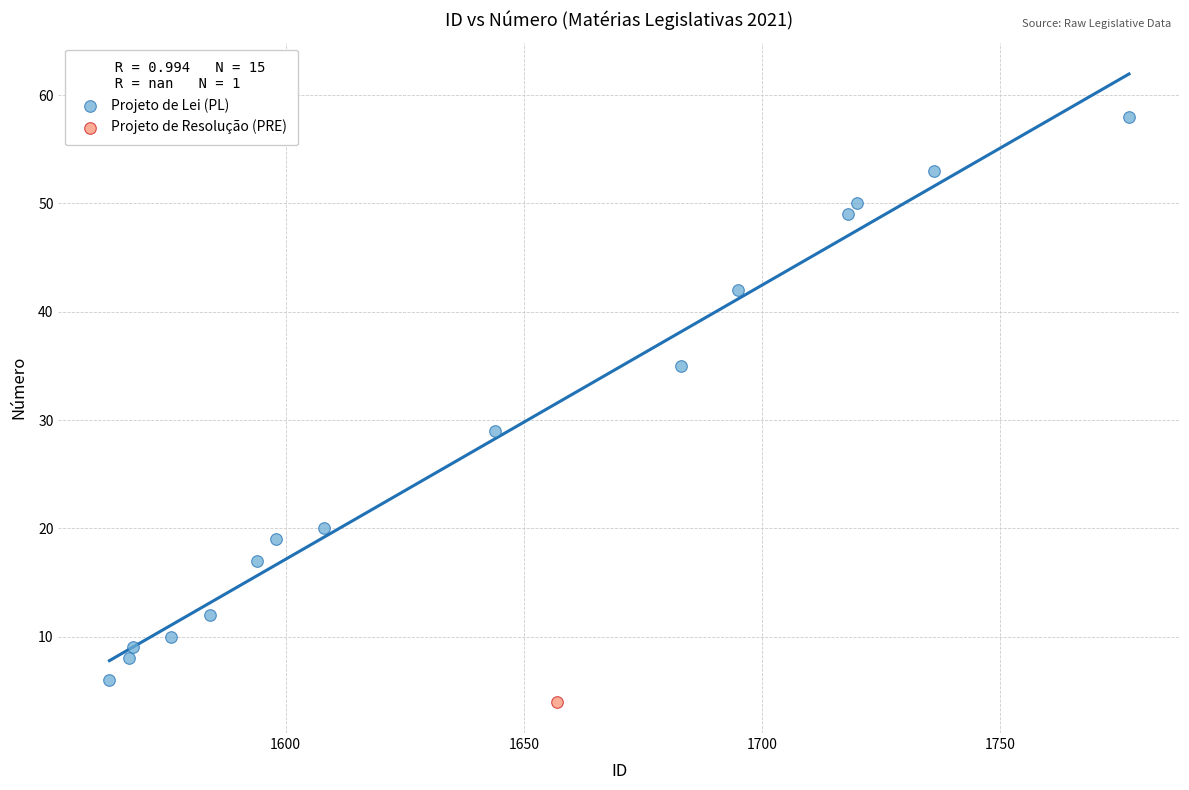

What are all the series names shown in the legend?

Projeto de Lei (PL), Projeto de Resolução (PRE)